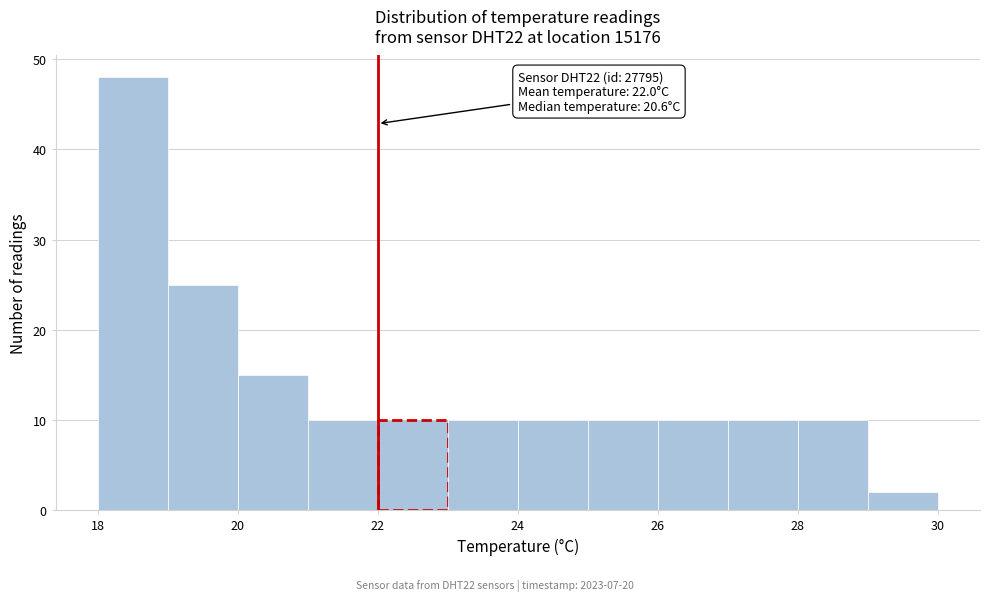

Which range on the x-axis has the tallest bar?

18 to 19